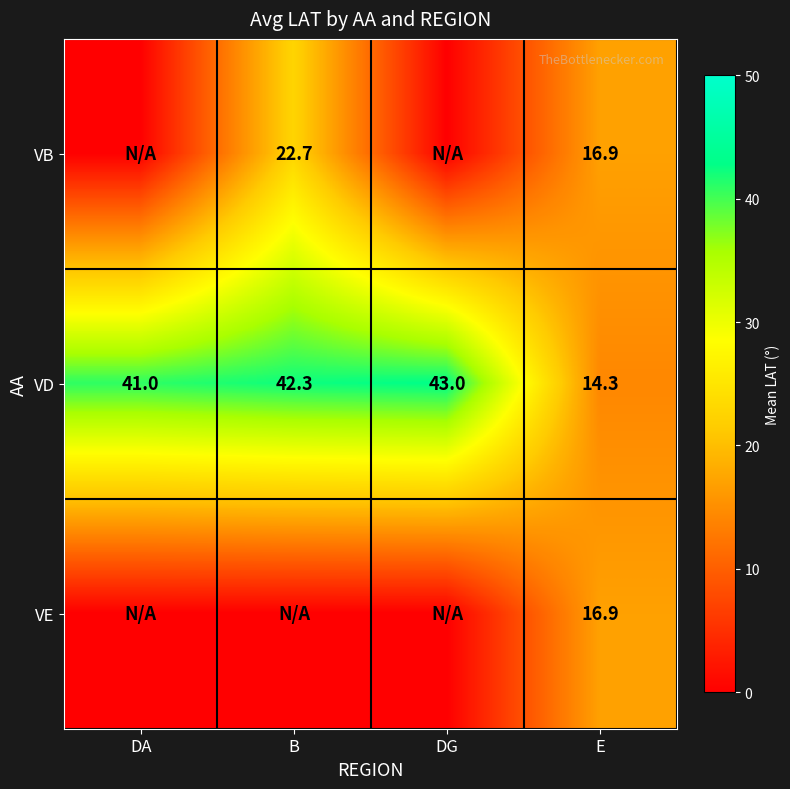

Rank the categories by VD value from highest to lowest.

DG, B, DA, E